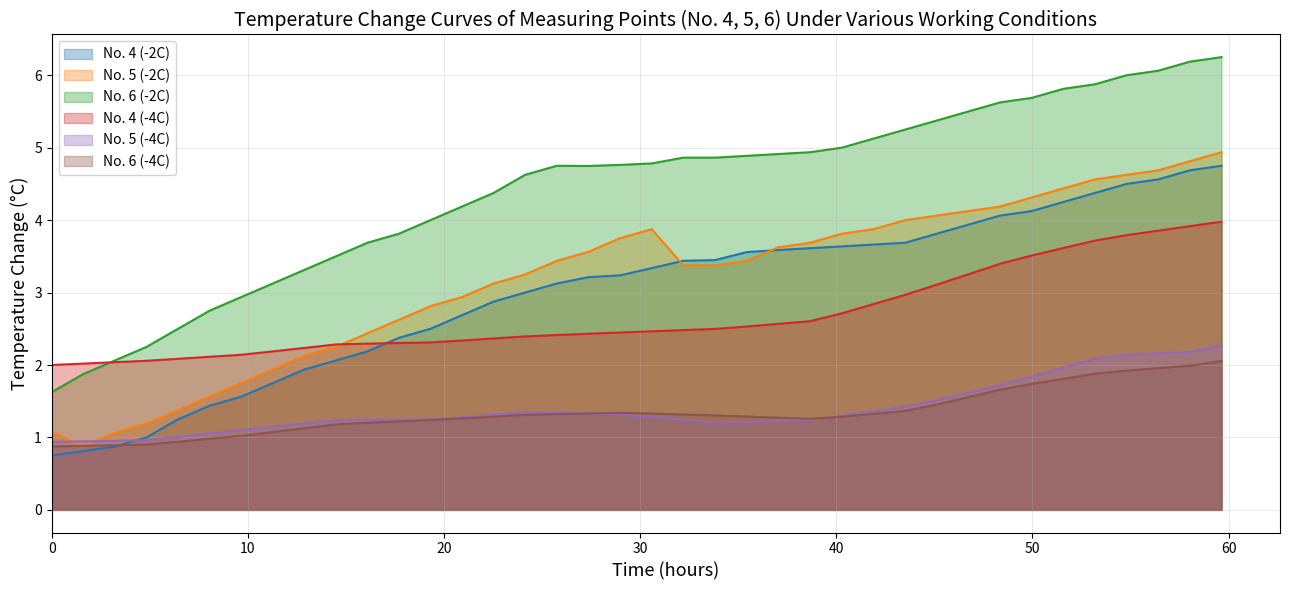

How many values in the No. 5 (-2C) series are below 3?

14